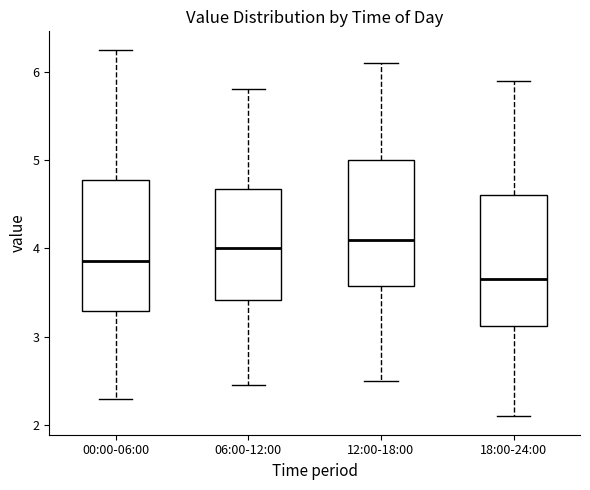

Where does the median line of the box for 12:00-18:00 sit on the y-axis? The values are not printed on the chart, so give them approximately, as read against the axis.

4.1